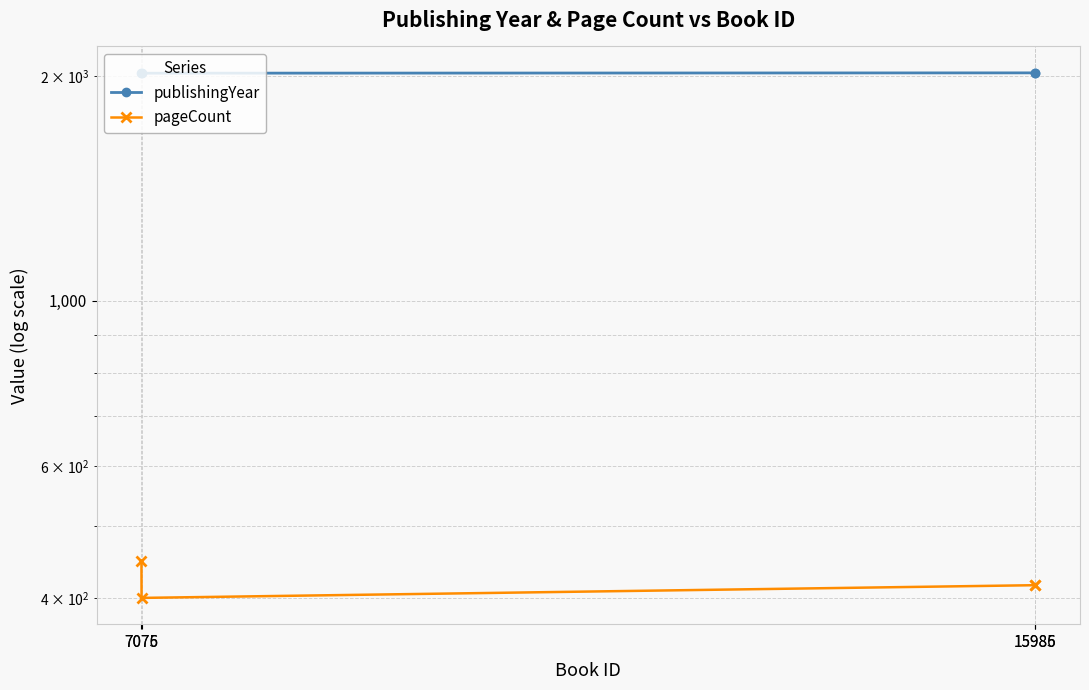

Reading left to right, extract all data points from this chart.

publishingYear: 7075=2017	7076=2018	15985=2020	15986=2021
pageCount: 7075=448	7076=400	15985=416	15986=416